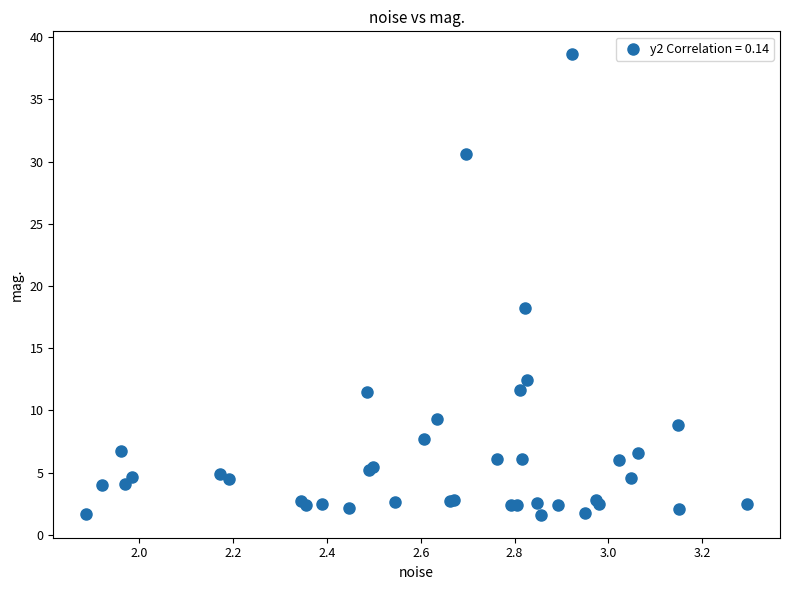

What Y value in the scatter plot is closest to 20?

18.2